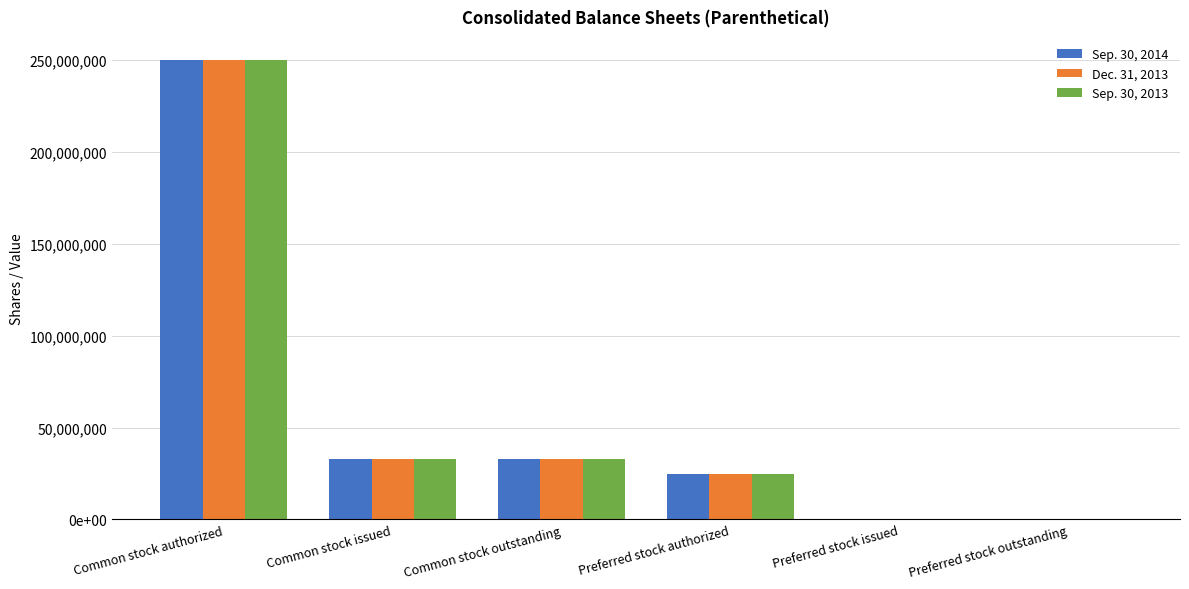

What are all the series names shown in the legend?

Sep. 30, 2014, Dec. 31, 2013, Sep. 30, 2013